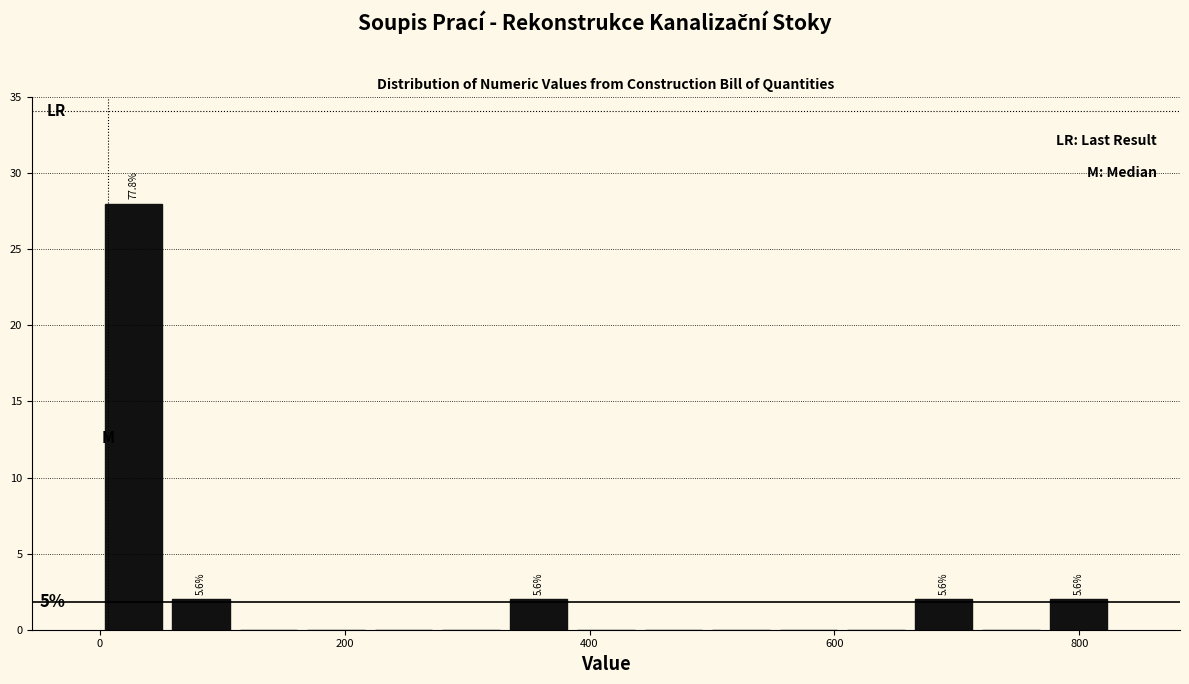

Read against the x-axis, roughly where is the centre of the tallest bar?

20